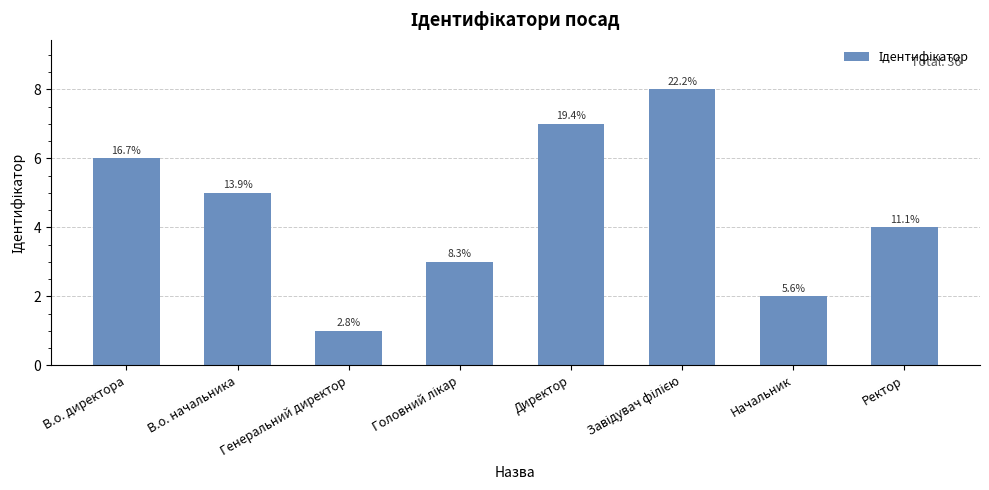

What is the label of the 8th bar from the left?

Ректор